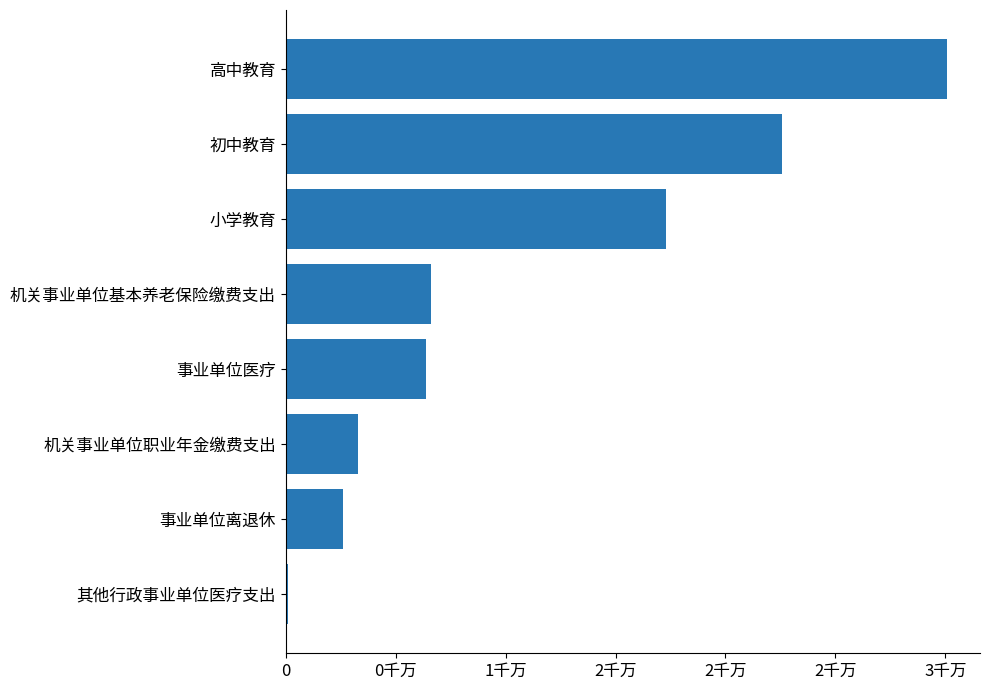

Which label corresponds to the largest value in the chart?

高中教育